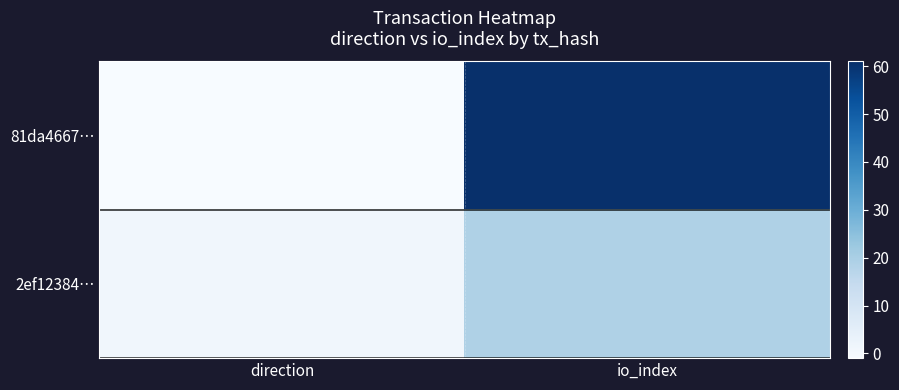

What is the difference between the highest and lowest values at direction?

2